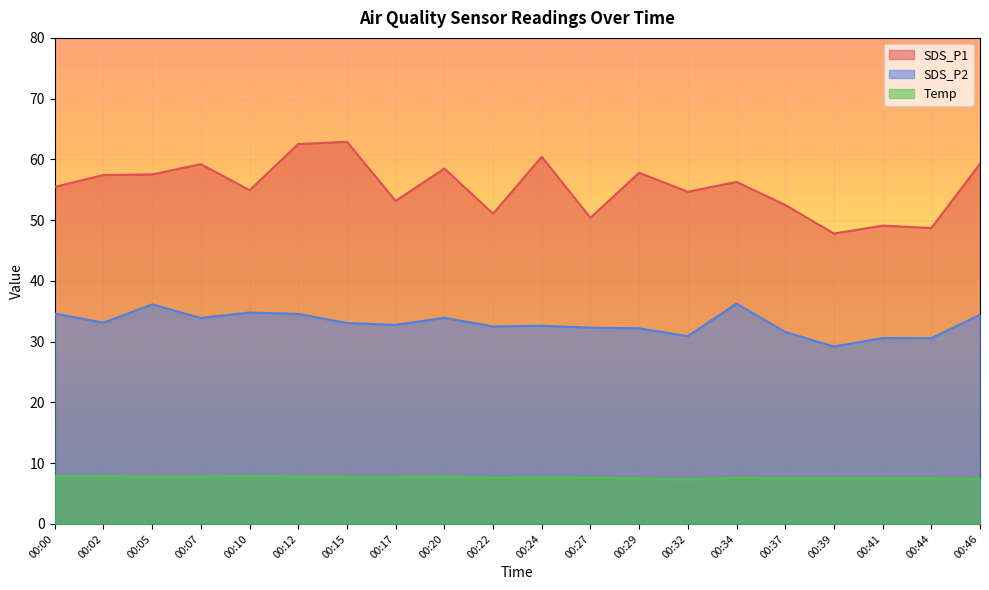

Is it true that SDS_P1 equals 30.9 at 00:05?

False